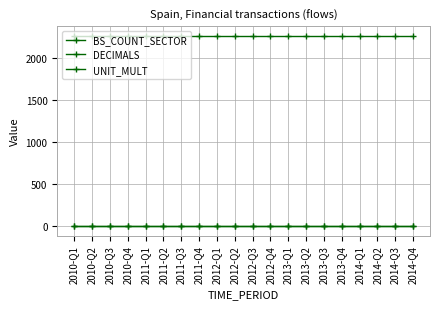

What is the sum of the BS_COUNT_SECTOR values at 2014-Q4 and 2011-Q1?

4542